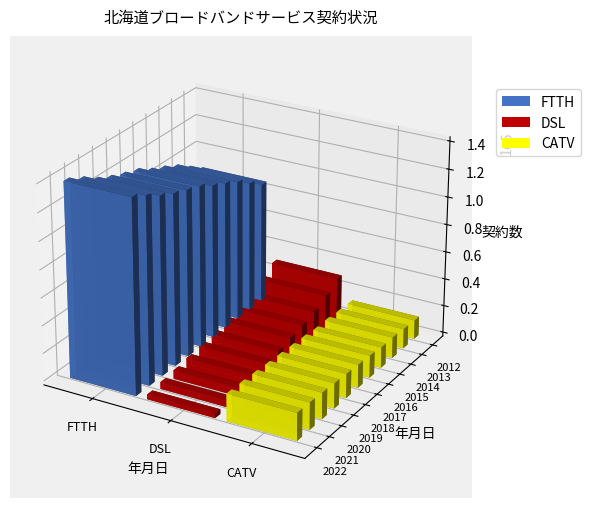

Which category has the lowest value across all series?

2022